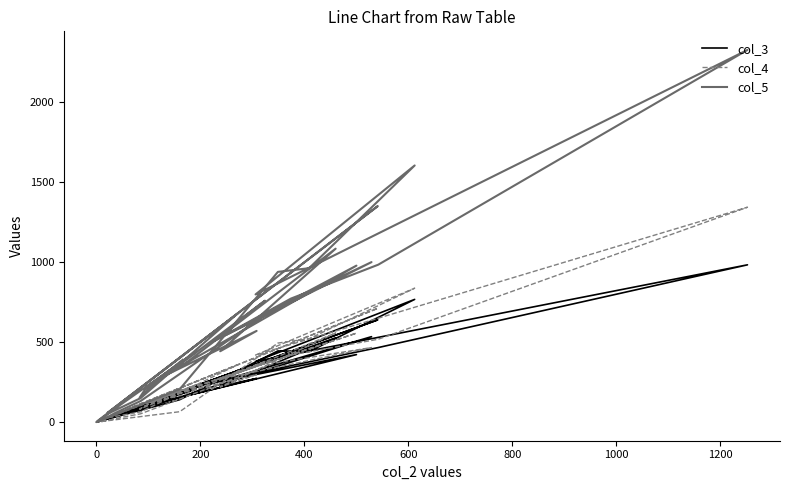

True or false: col_4 and col_3 intersect in this chart.

True